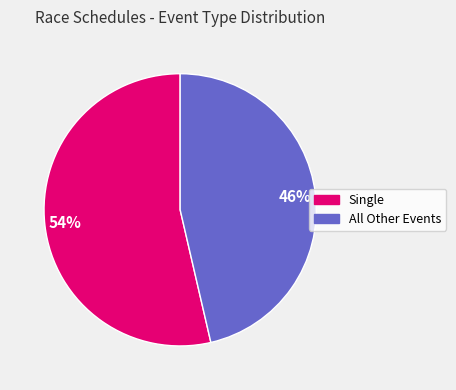

To the nearest percent, what is the average slice percentage?

50%